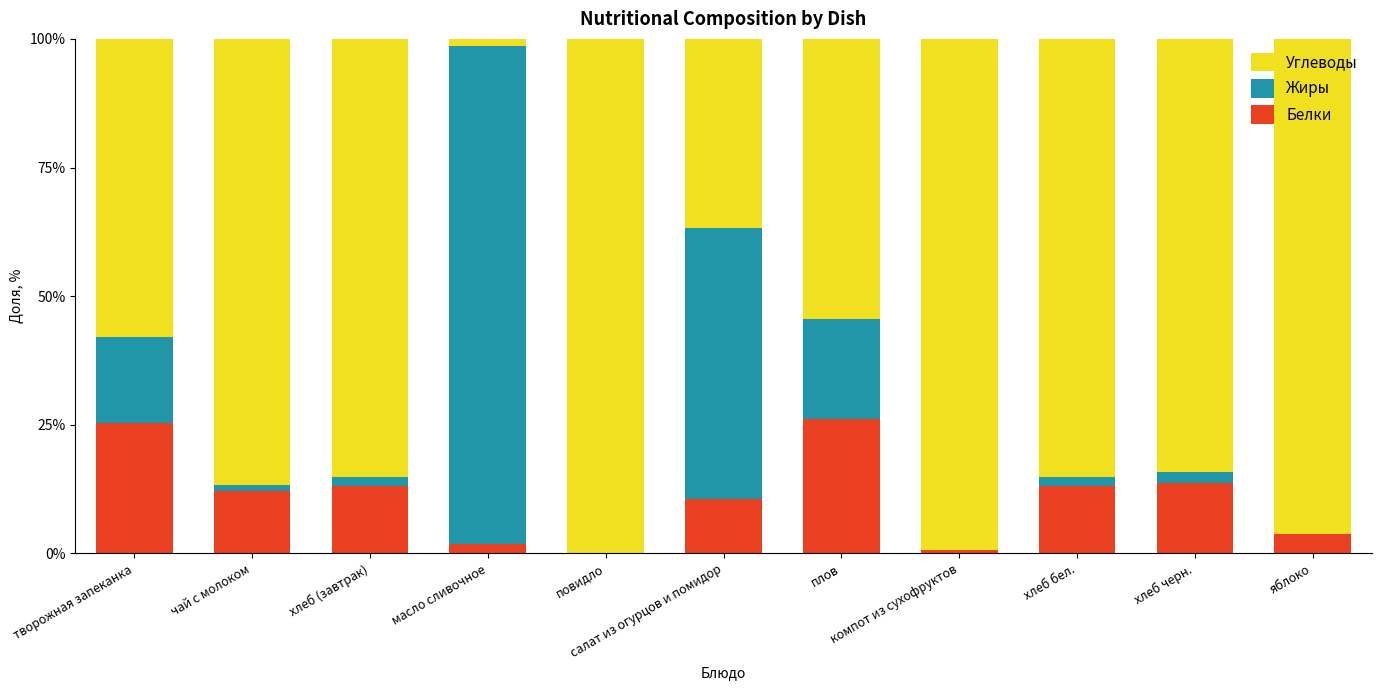

What is the maximum value for Белки?

26.1